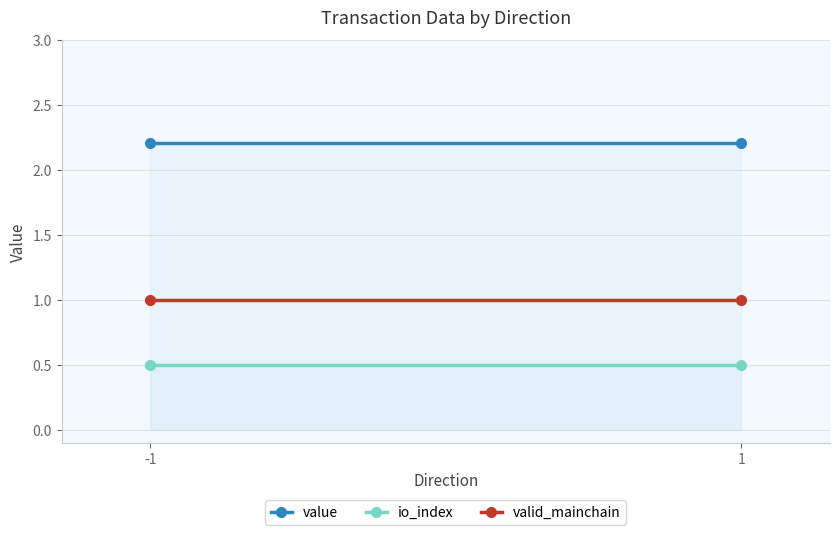

At how many categories does at least one series exceed 1?

2